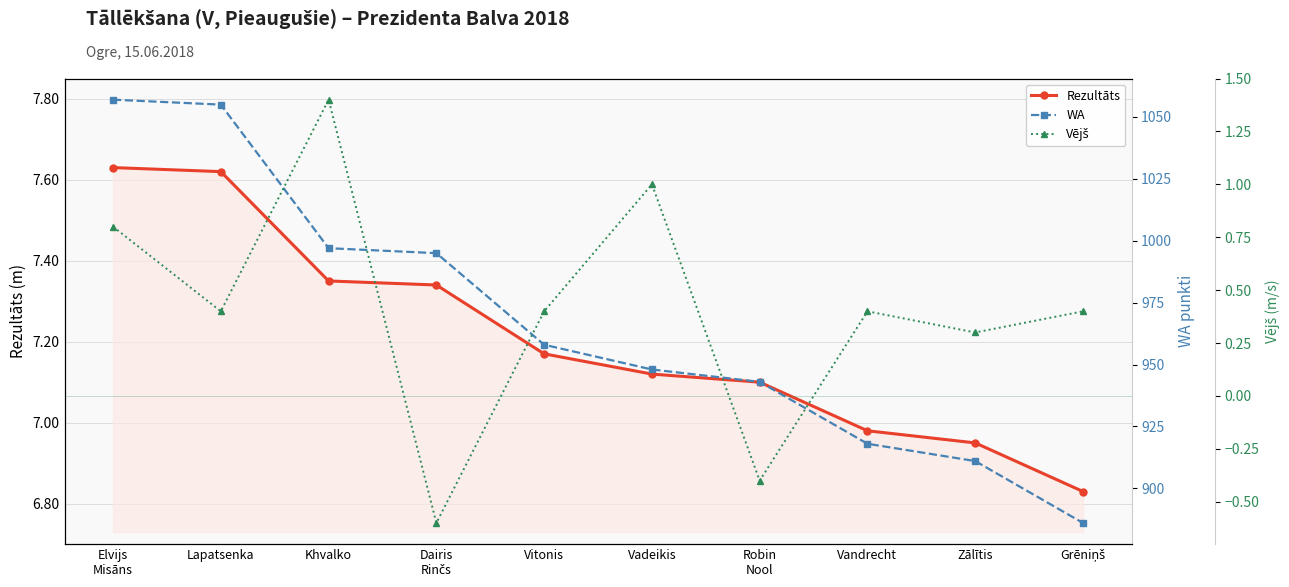

Which series has the largest total across all categories?

WA